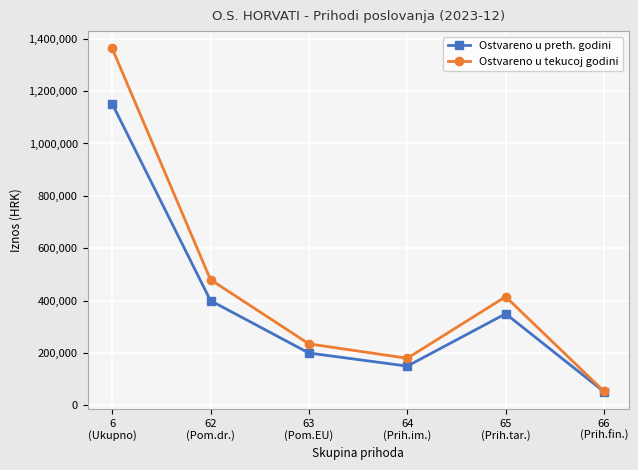

Reading left to right, list all the values displayed in this chart.

Ostvareno u preth. godini: 6
(Ukupno)=1152137.5	62
(Pom.dr.)=400000.0	63
(Pom.EU)=200000.0	64
(Prih.im.)=150000.0	65
(Prih.tar.)=350000.0	66
(Prih.fin.)=52137.5
Ostvareno u tekucoj godini: 6
(Ukupno)=1363459.9	62
(Pom.dr.)=480000.0	63
(Pom.EU)=235000.0	64
(Prih.im.)=180000.0	65
(Prih.tar.)=415000.0	66
(Prih.fin.)=53459.9